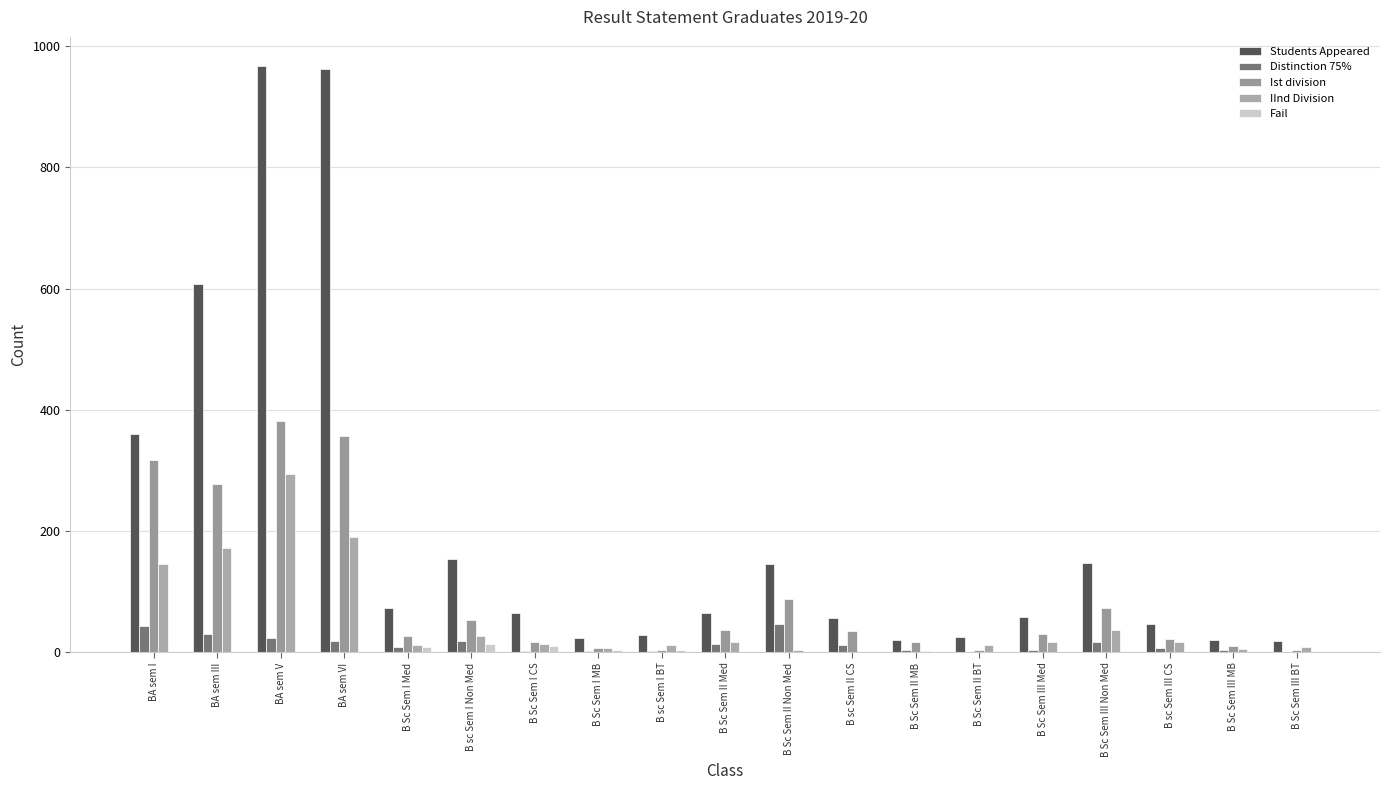

True or false: Students Appeared has a value of 239 at B Sc Sem III Non Med.

False